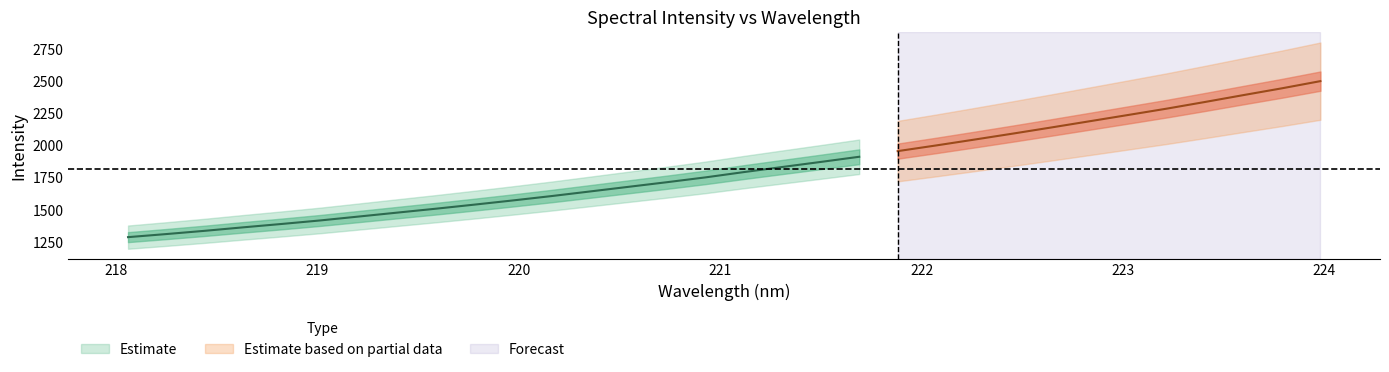

How many data points in y_center are less than 1794?

16